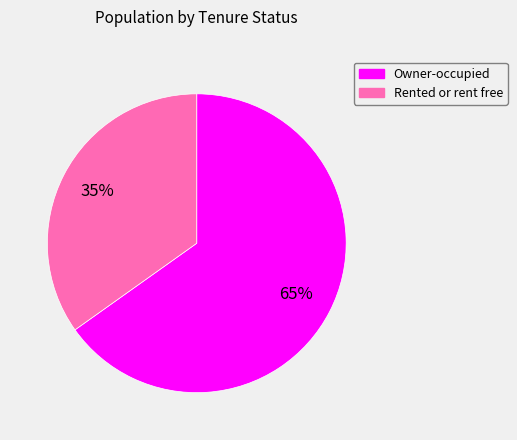

What is the ratio of the value at Rented or rent free to the value at Owner-occupied?

0.5